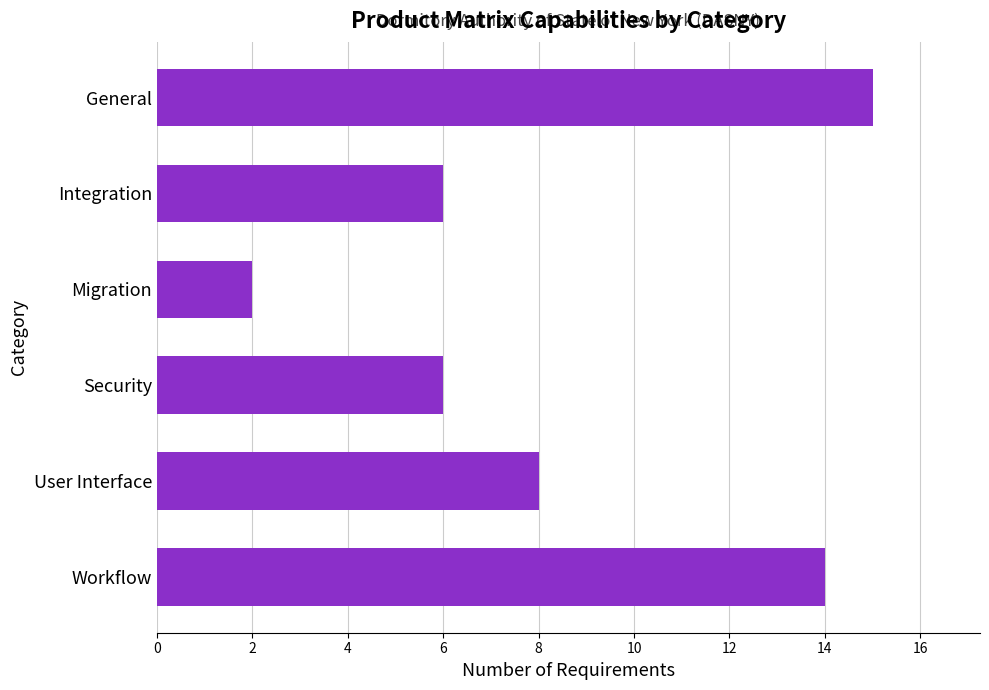

What is the label of the 2nd bar from the top?

Integration